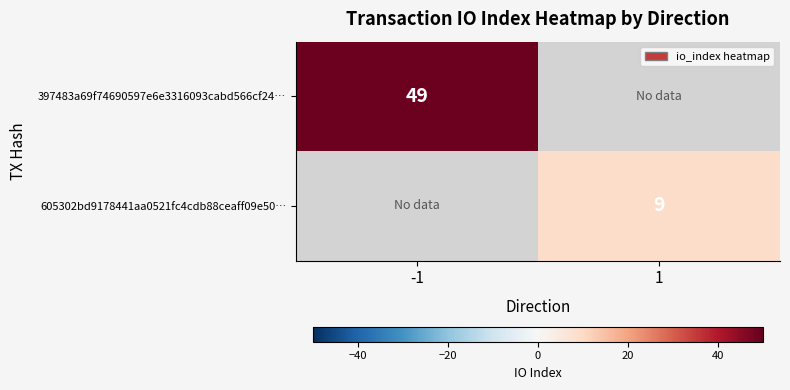

Is the value of 605302bd9178441aa0521fc4cdb88ceaff09e50… at 1 greater than the value of 397483a69f74690597e6e3316093cabd566cf24… at -1?

No